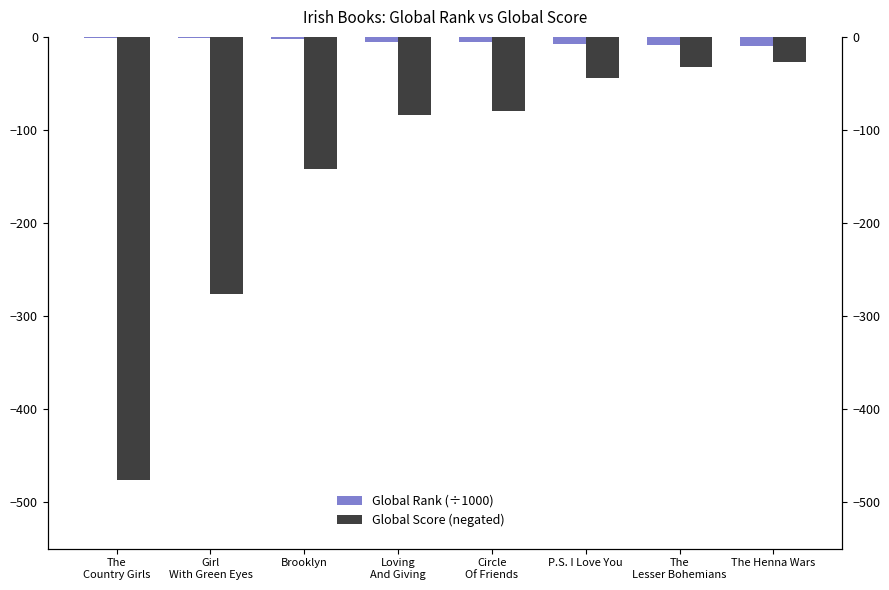

At which label does Global Rank (÷1000) reach its minimum?

The Henna Wars